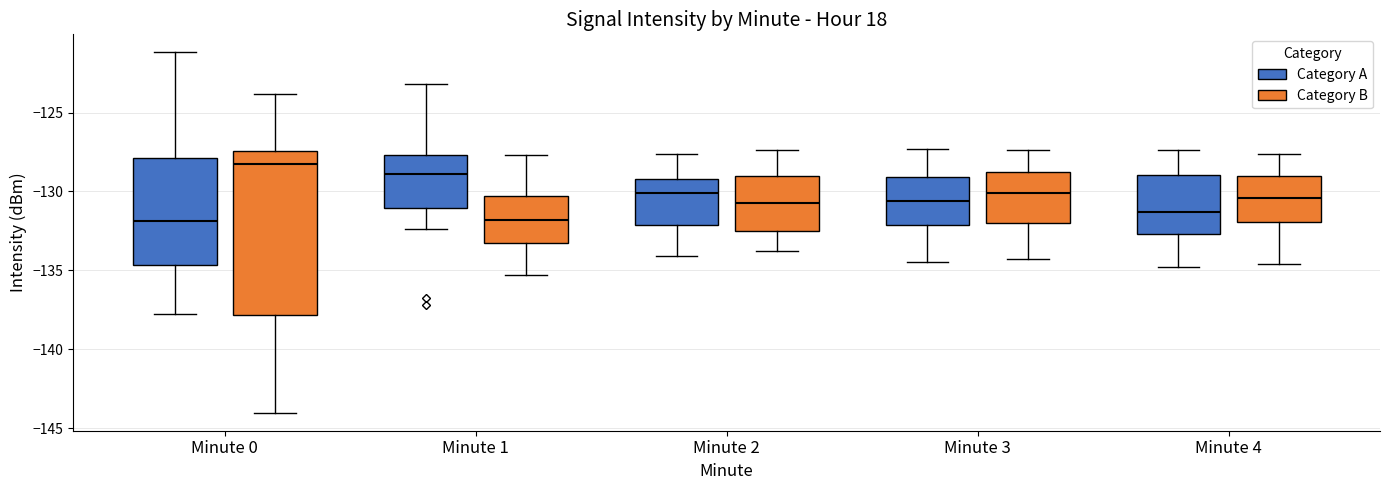

Where is the upper edge of the box for Minute 2 (Category A) on the y-axis? The values are not printed on the chart, so give them approximately, as read against the axis.

-129.0